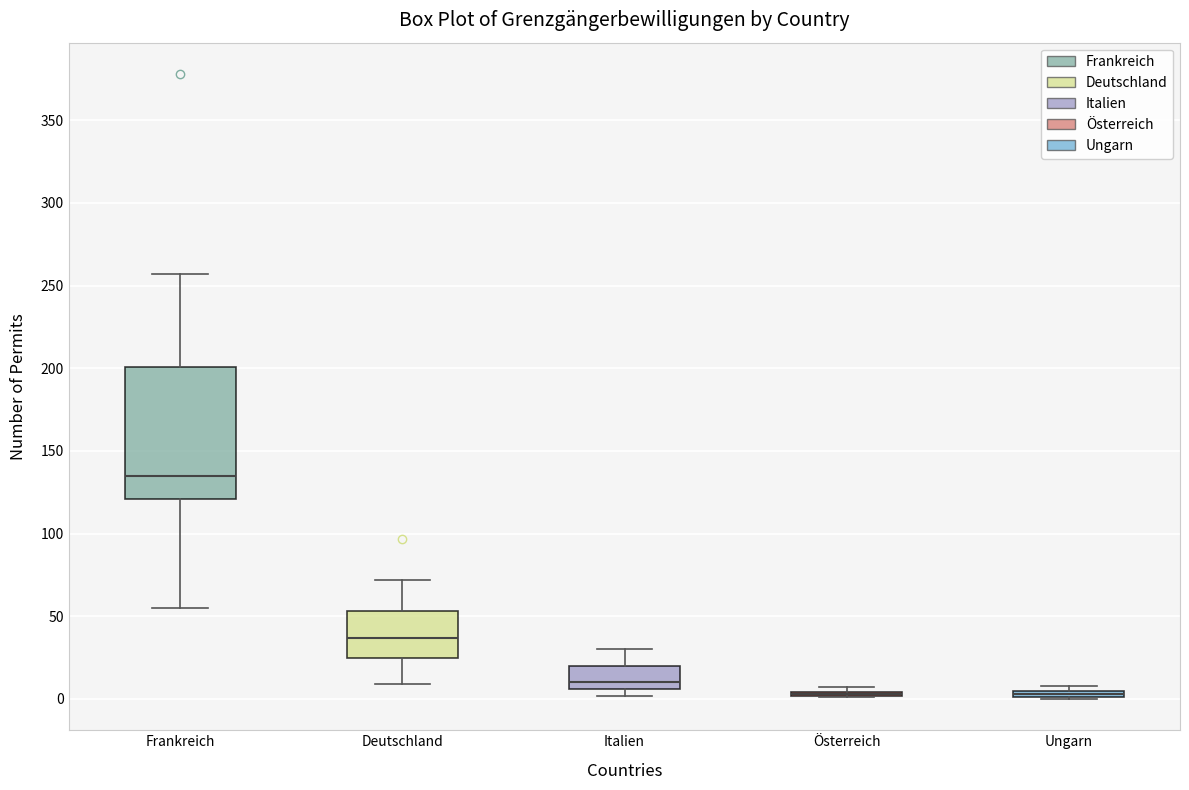

Comparing the boxes themselves (not the whiskers), which one is the tallest?

Frankreich